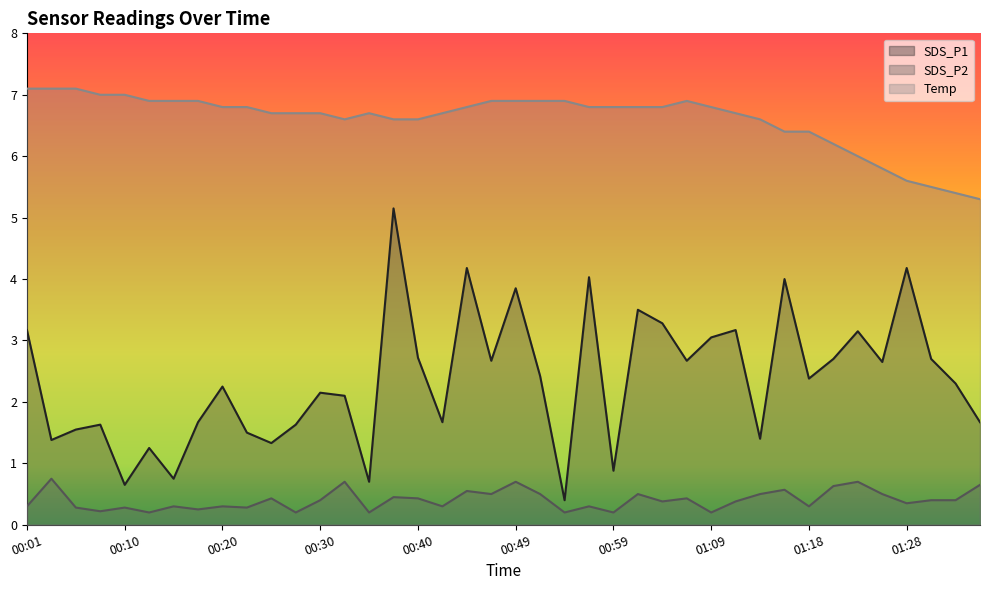

What is the minimum value for SDS_P1?

0.4